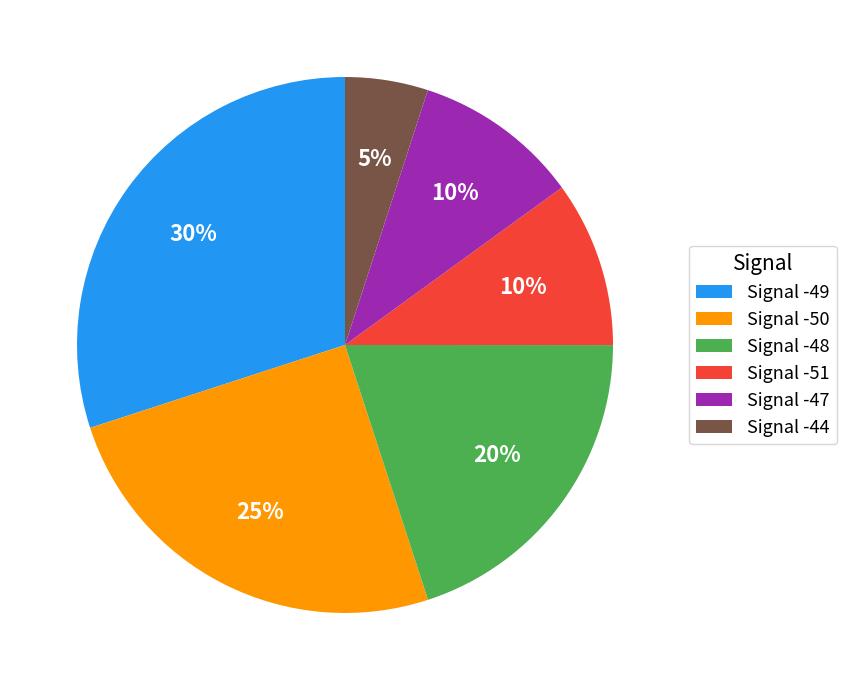

To the nearest percent, what portion does Signal -50 represent?

25%